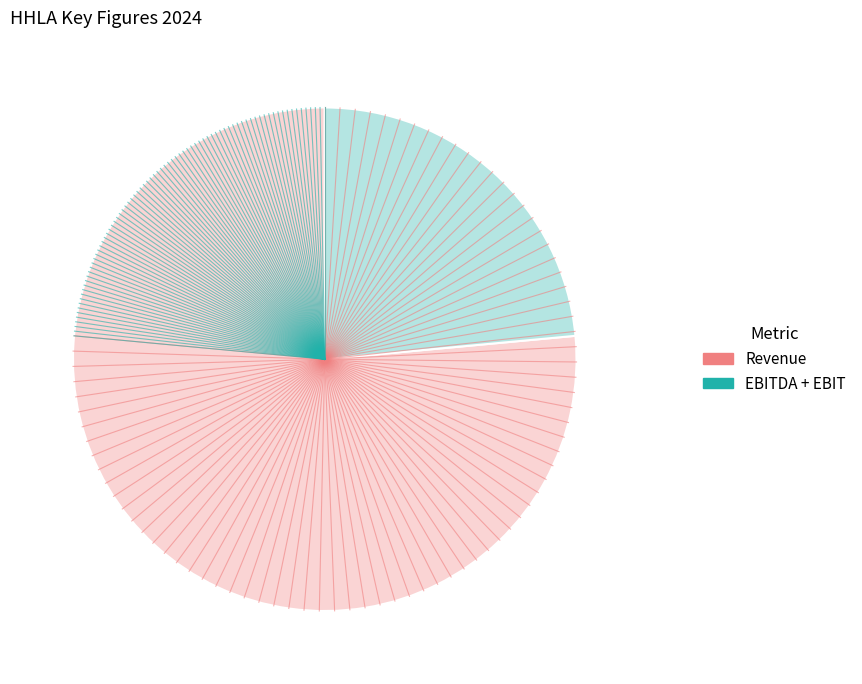

Does any single category account for the majority?

Yes